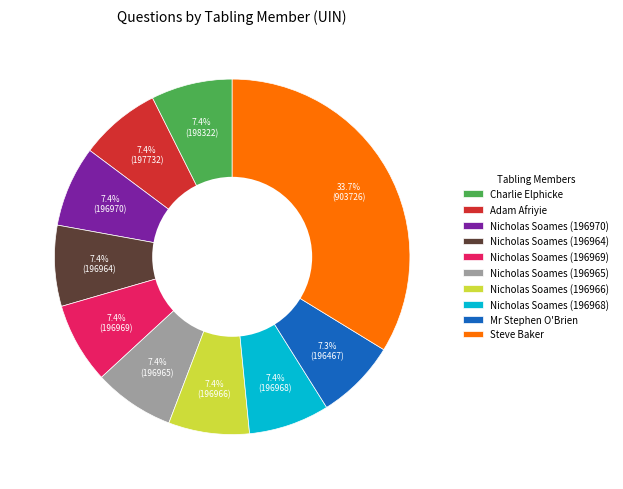

True or false: Adam Afriyie accounts for 7% of the total.

True